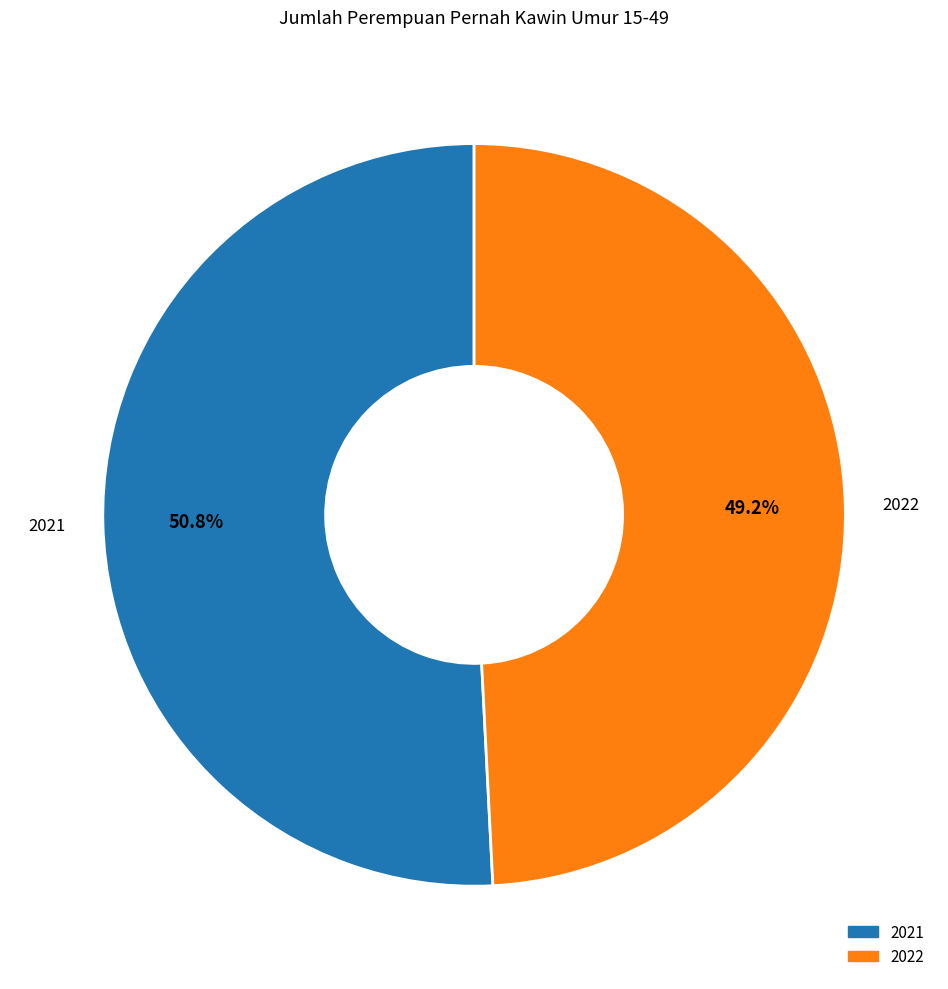

Is it true that 2021 is 51% of the pie?

True